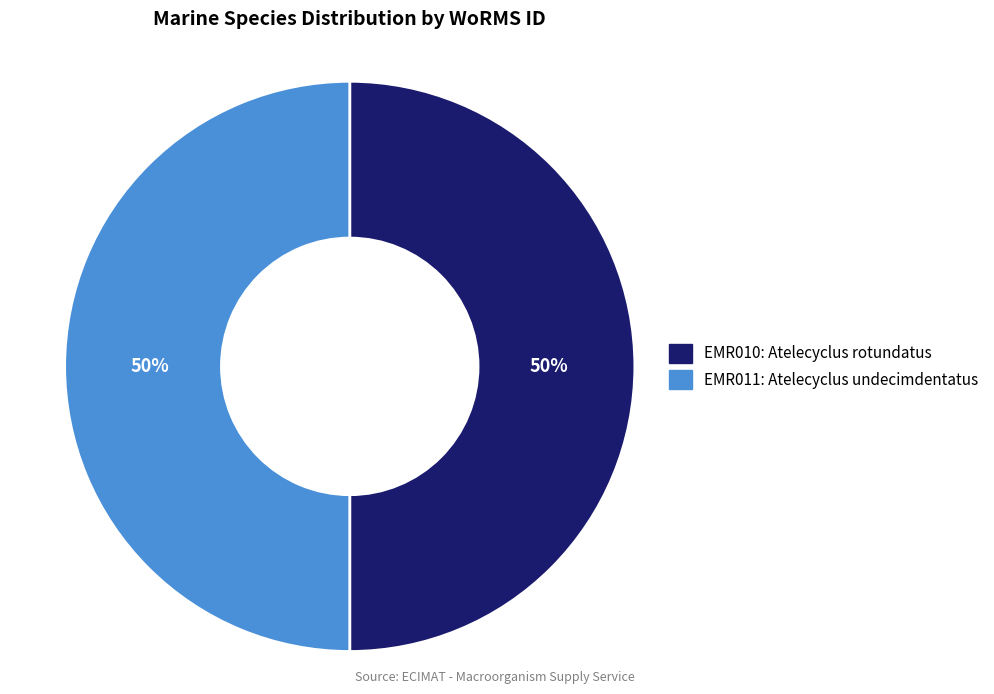

To the nearest percent, what is the average slice percentage?

50%